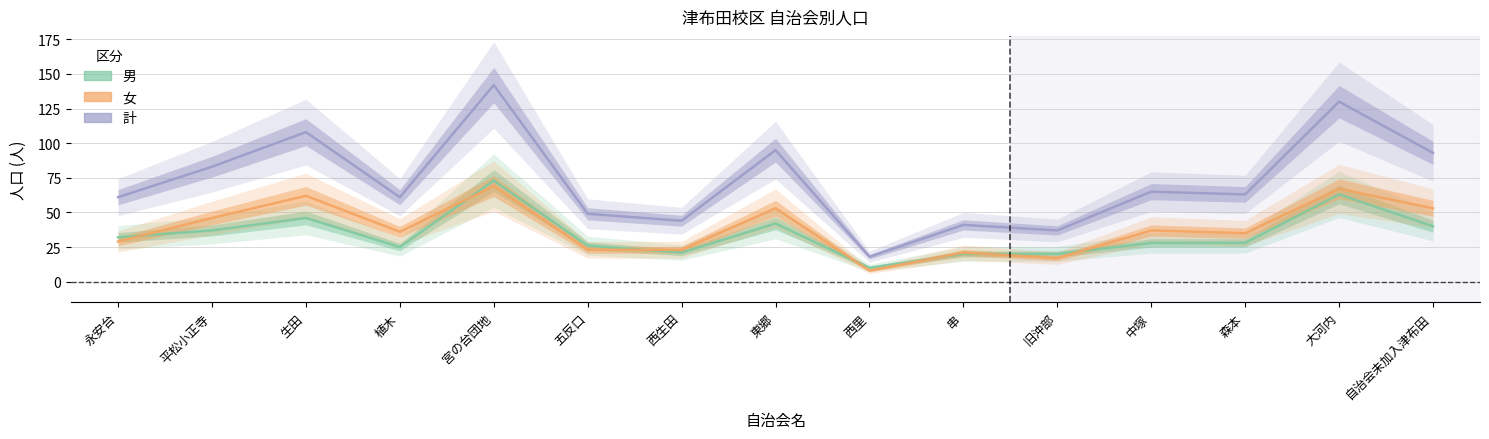

What is the difference between the 計 values at 西生田 and 永安台?

17